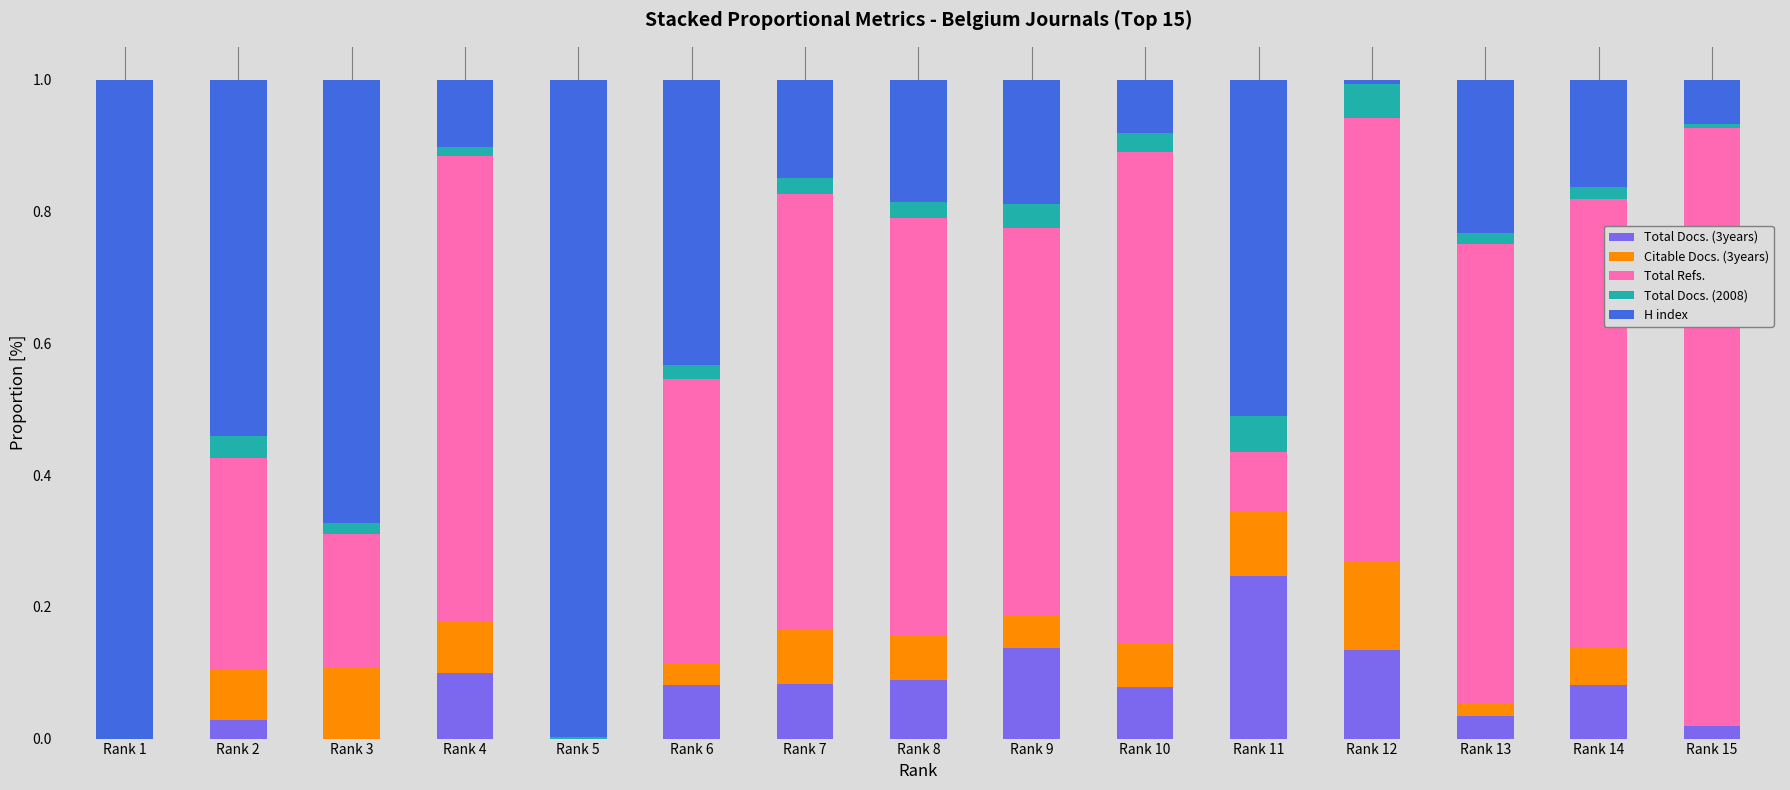

Is it true that Total Docs. (3years) equals 0.1 at Rank 7?

True